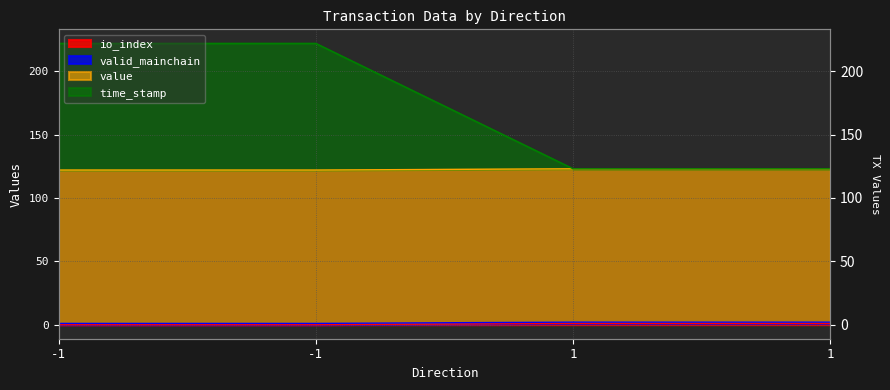

List the labels in order of io_index value, largest first.

1, 1, -1, -1